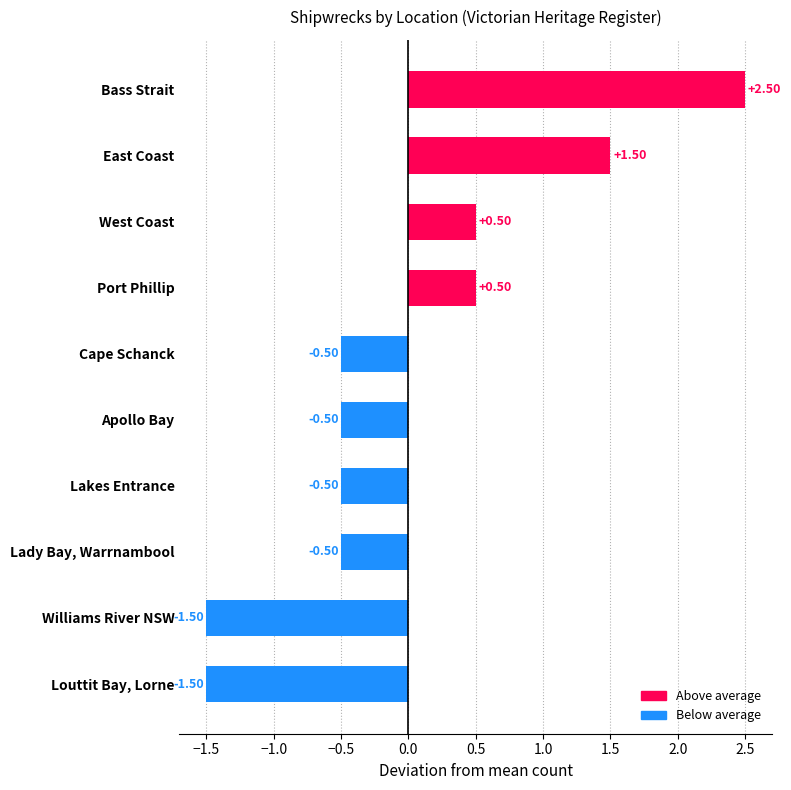

Count the number of categories in the chart.

10